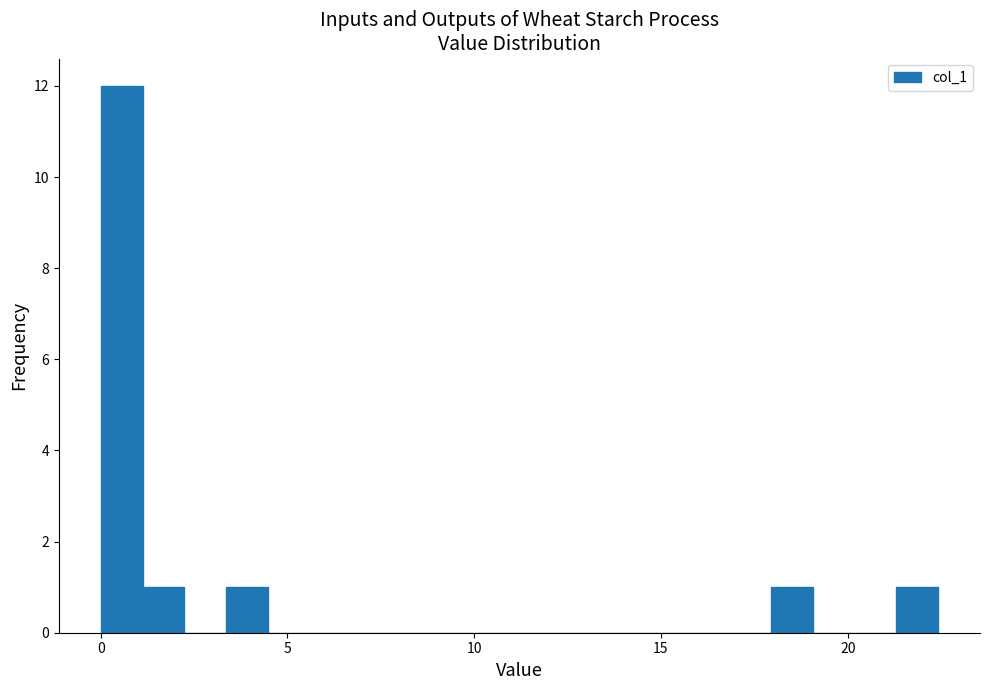

Around what value on the x-axis is the tallest bar? Give the approximate position of its centre, as read against the axis.

0.5